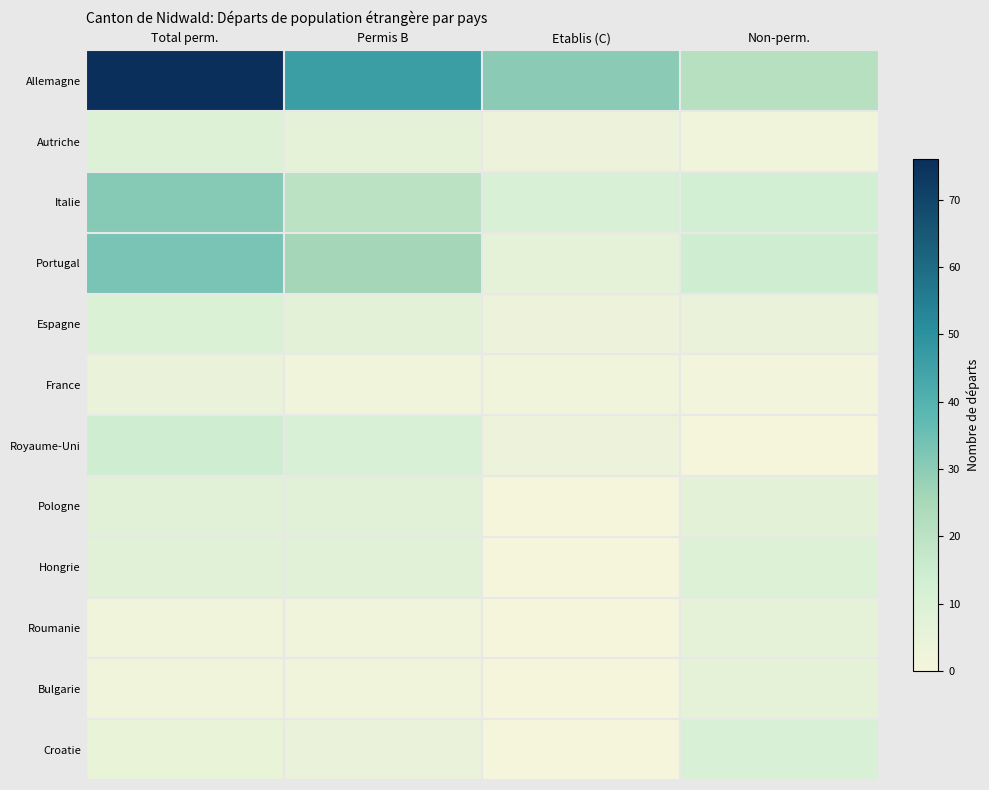

At how many categories does at least one series exceed 32?

2